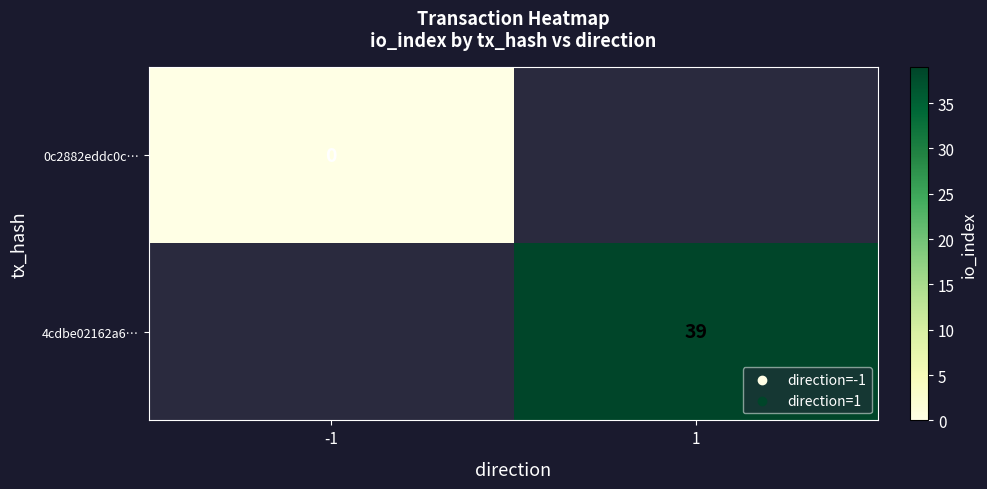

Which category has the highest value across all series?

1